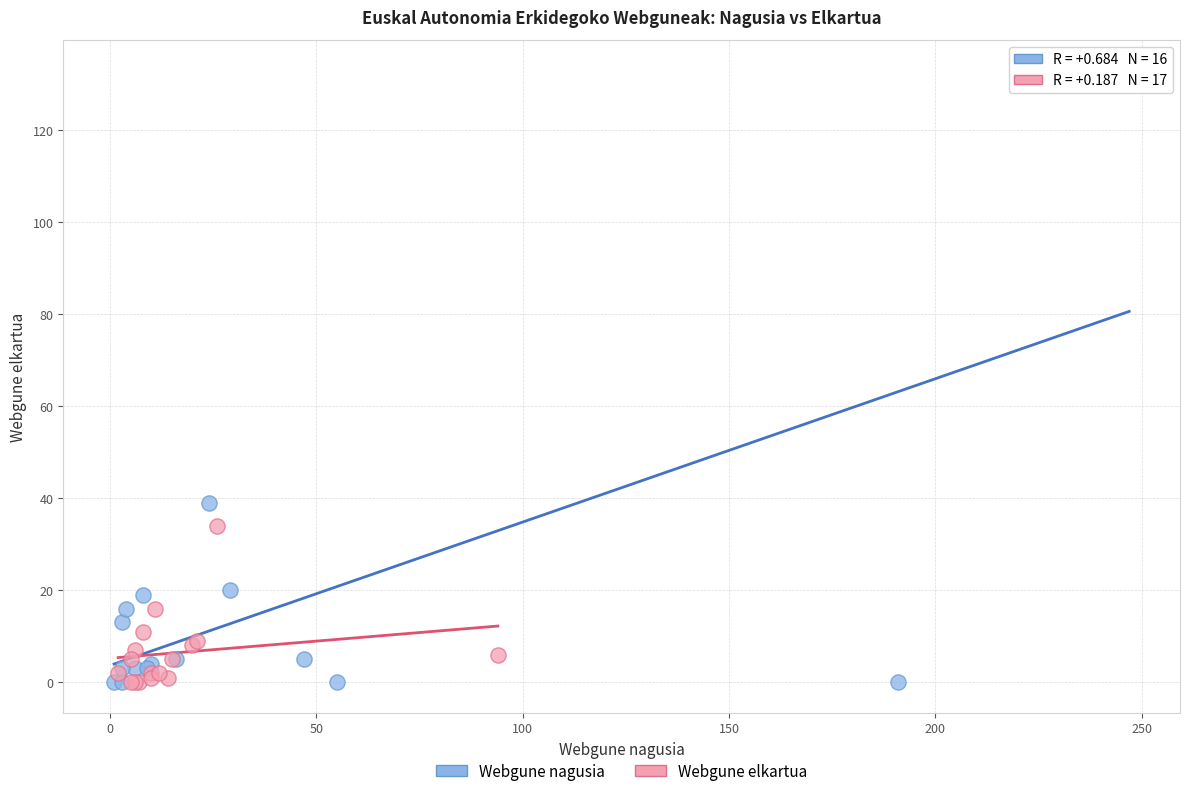

Which series contains the highest Y value?

Webgune nagusia